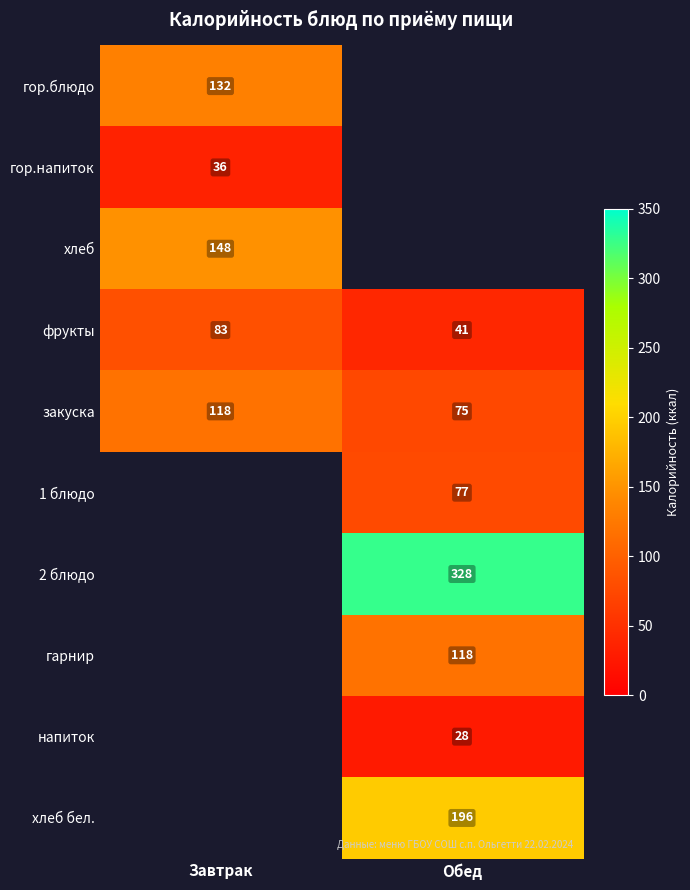

True or false: 1 блюдо has a value of 117 at Обед.

False